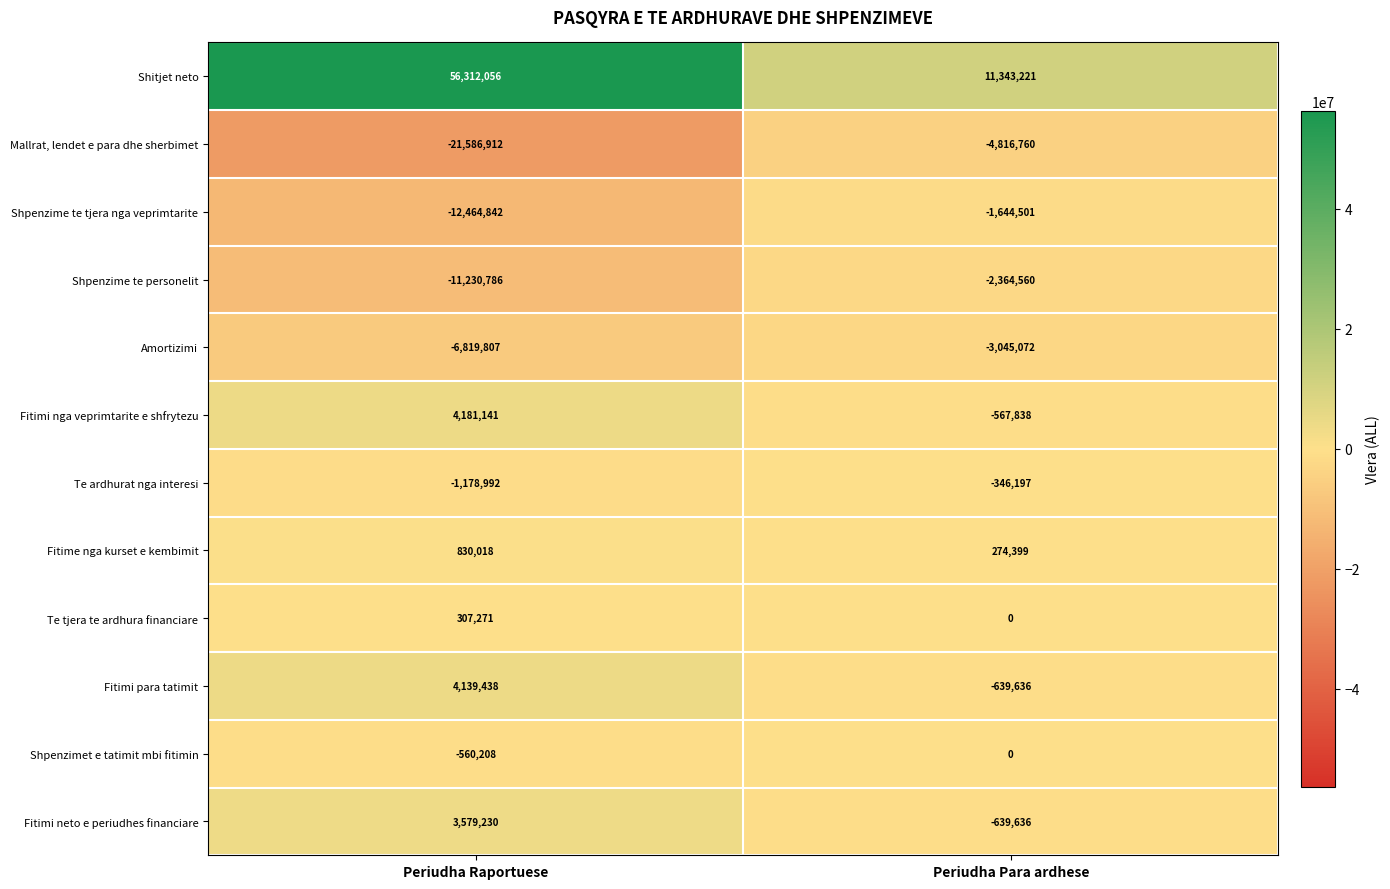

What is the minimum value shown in the chart?

-21586912